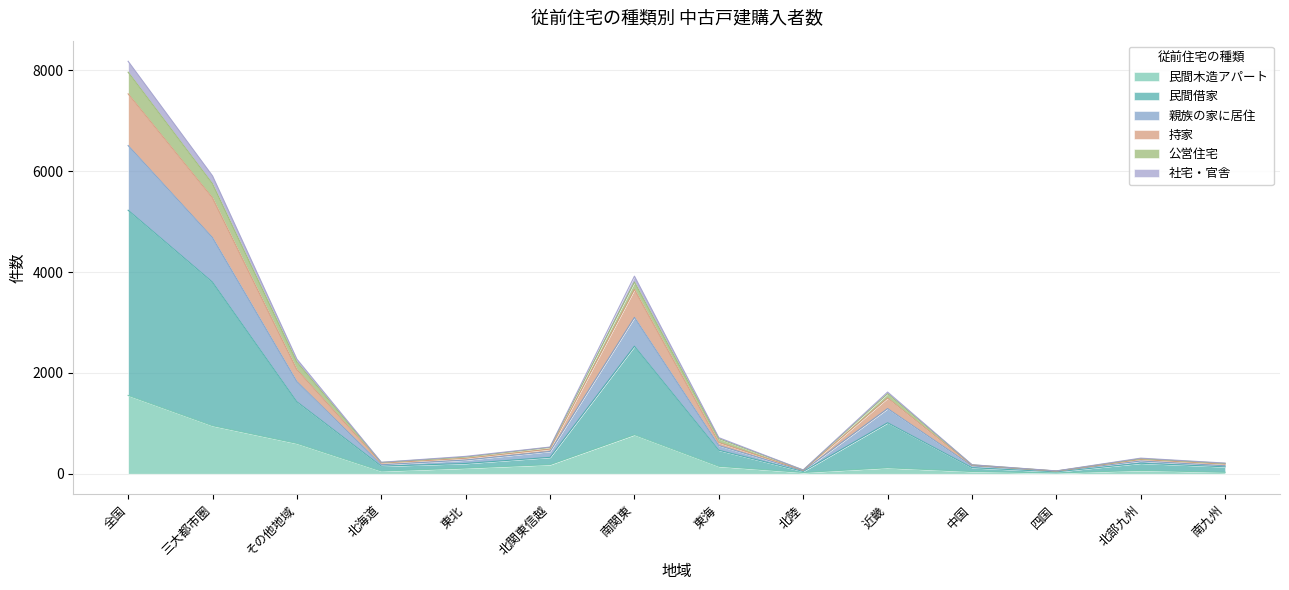

At which category is the sum across all series the highest?

全国